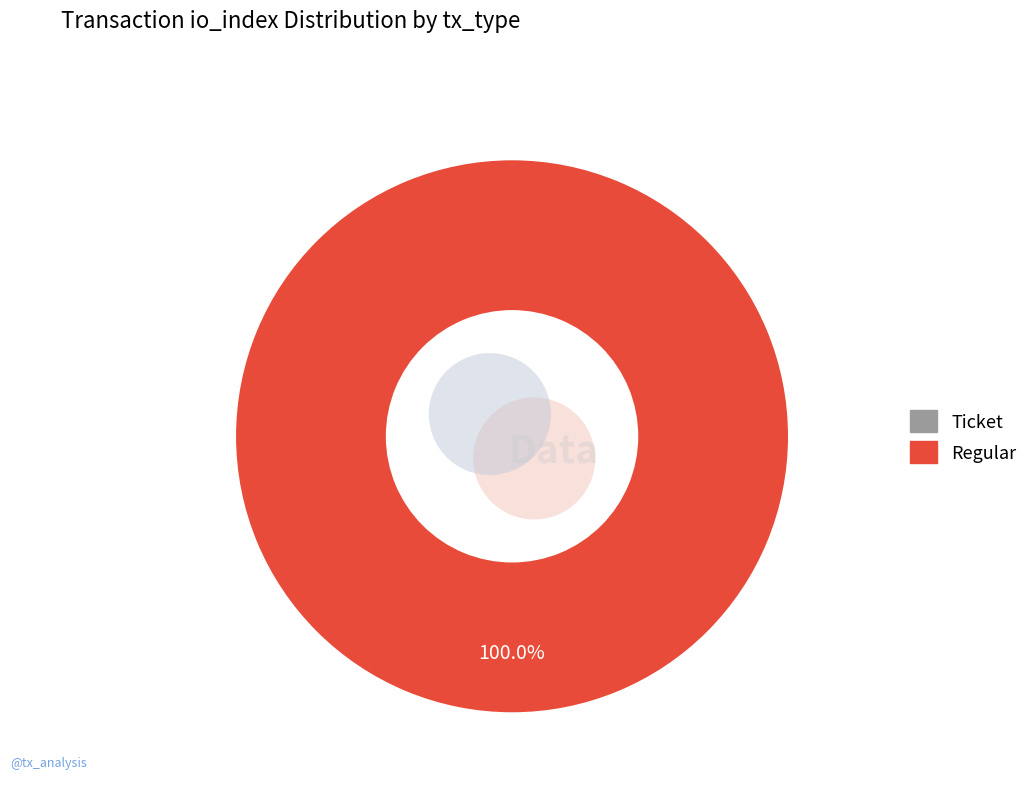

What is the majority slice?

Regular